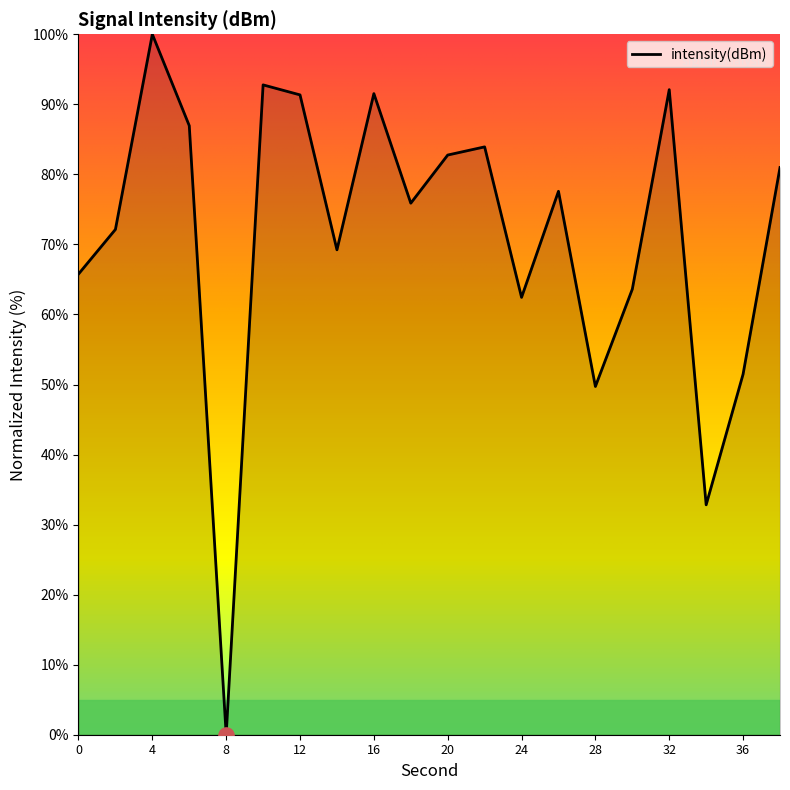

What is the difference between the maximum and minimum values?

100.0